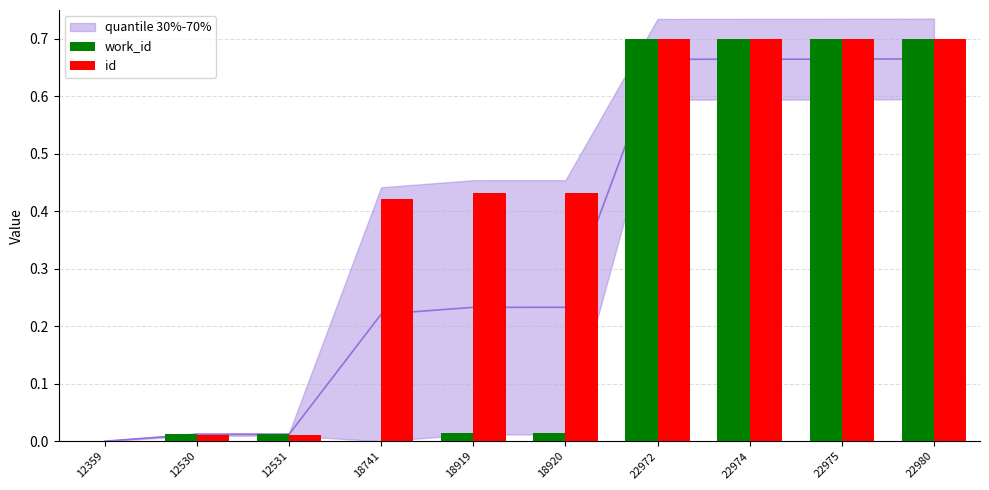

At which label is work_id closest to 0?

12359